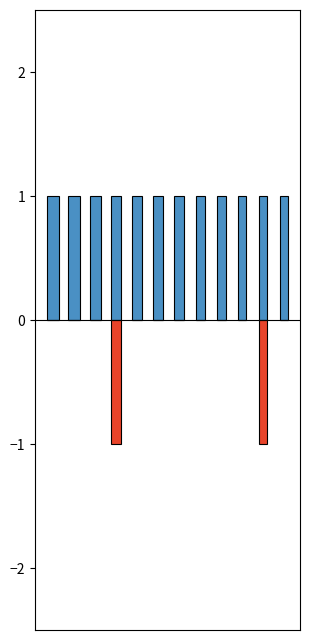

The value of featured at 6183 is -2. True or false?

False